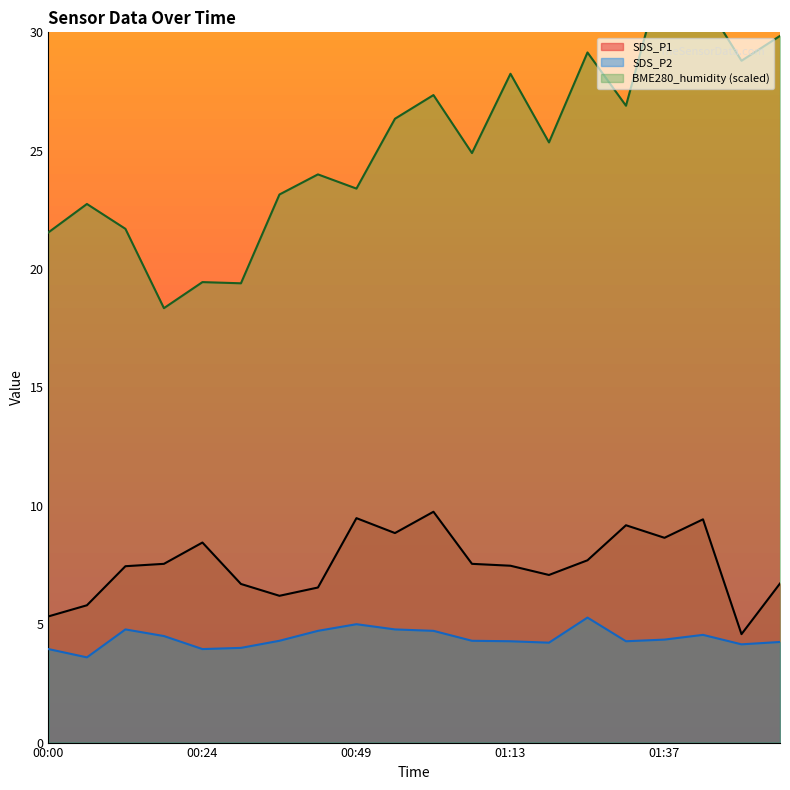

What position from the left is 01:19?

14